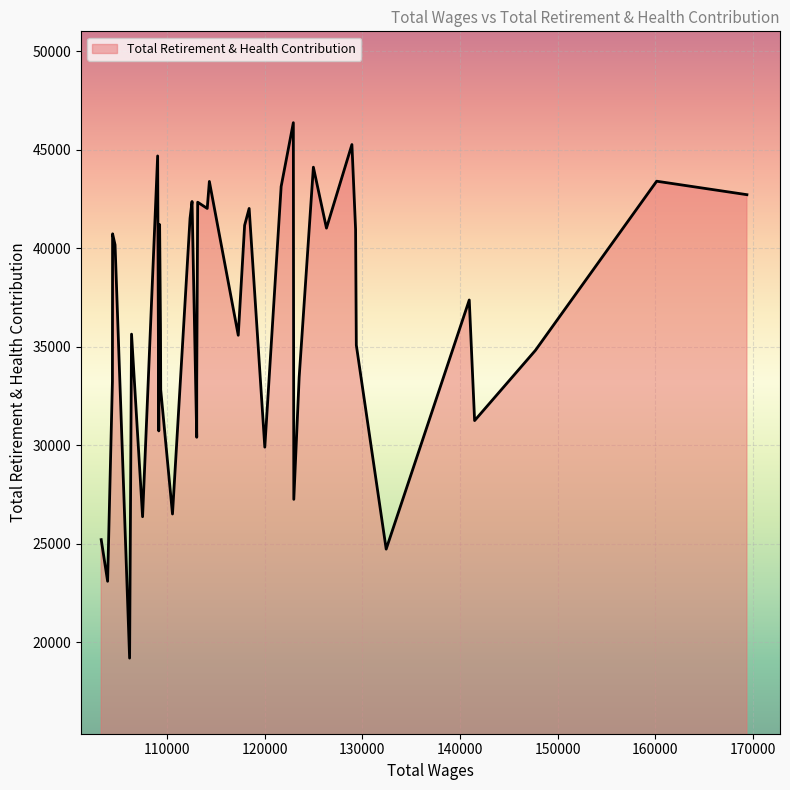

What is the change in value from 3 to 30?

-523.8